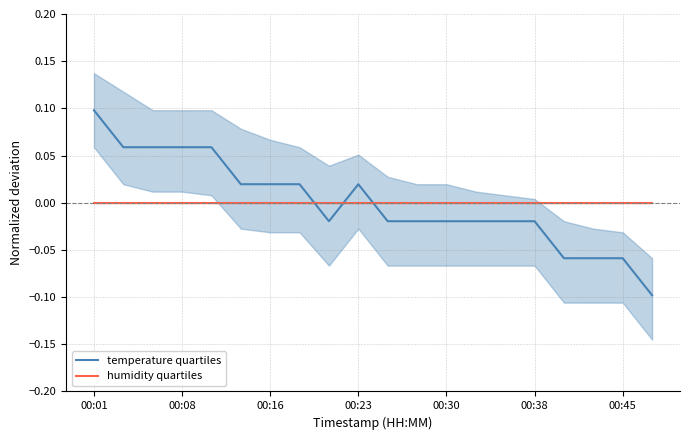

After their last crossing, which series has the higher values: temperature quartiles or humidity quartiles?

humidity quartiles